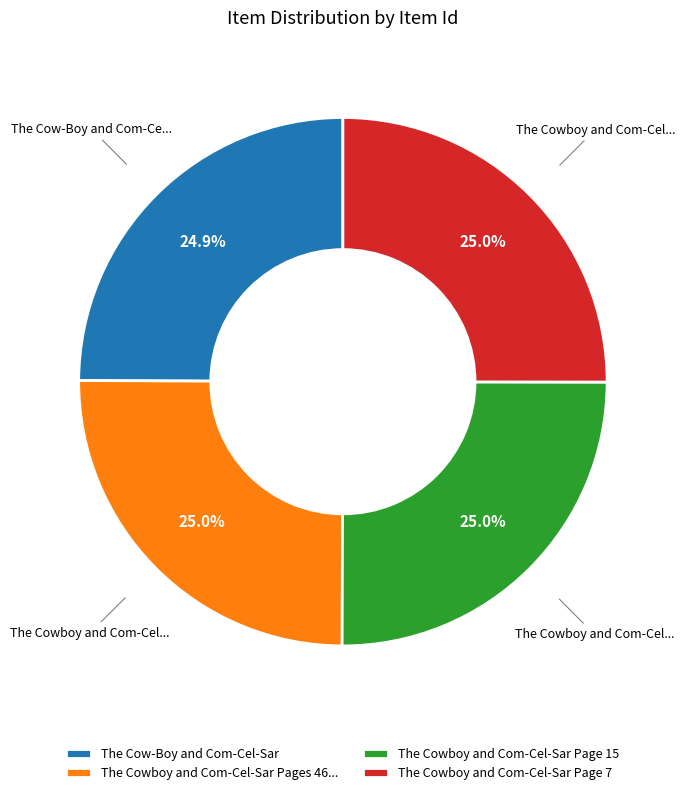

Combined, do The Cowboy and Com-Cel-Sar Page 15 and The Cowboy and Com-Cel-Sar Pages 46... account for over 50%?

Yes